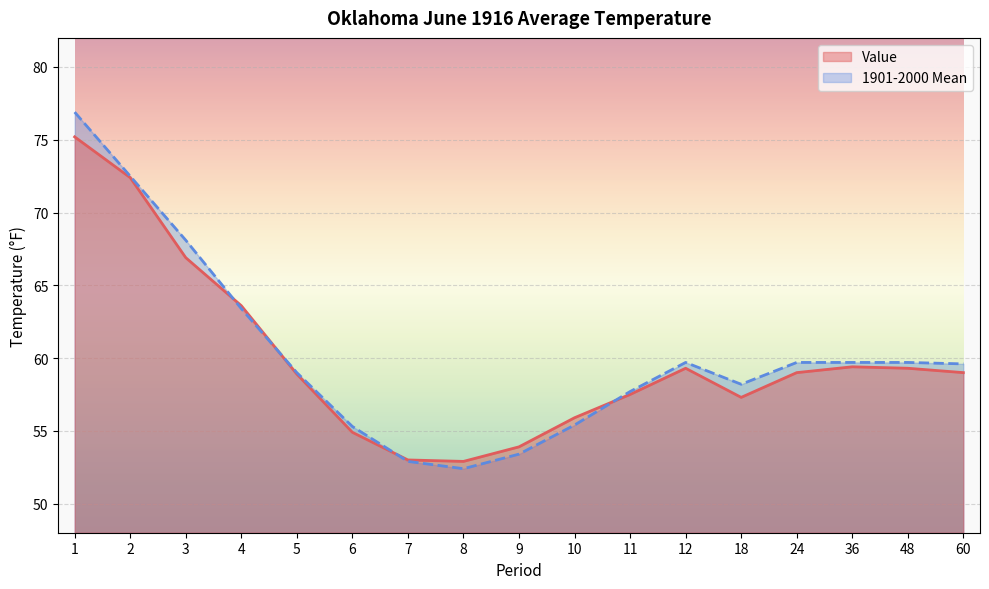

Reading left to right, transcribe all the data shown in this chart.

Value: 75.2	72.4	66.9	63.6	58.9	54.9	53.0	52.9	53.9	55.9	57.5	59.3	57.3	59.0	59.4	59.3	59.0
1901-2000 Mean: 76.9	72.5	68.1	63.4	59.0	55.3	52.9	52.4	53.4	55.4	57.7	59.7	58.2	59.7	59.7	59.7	59.6